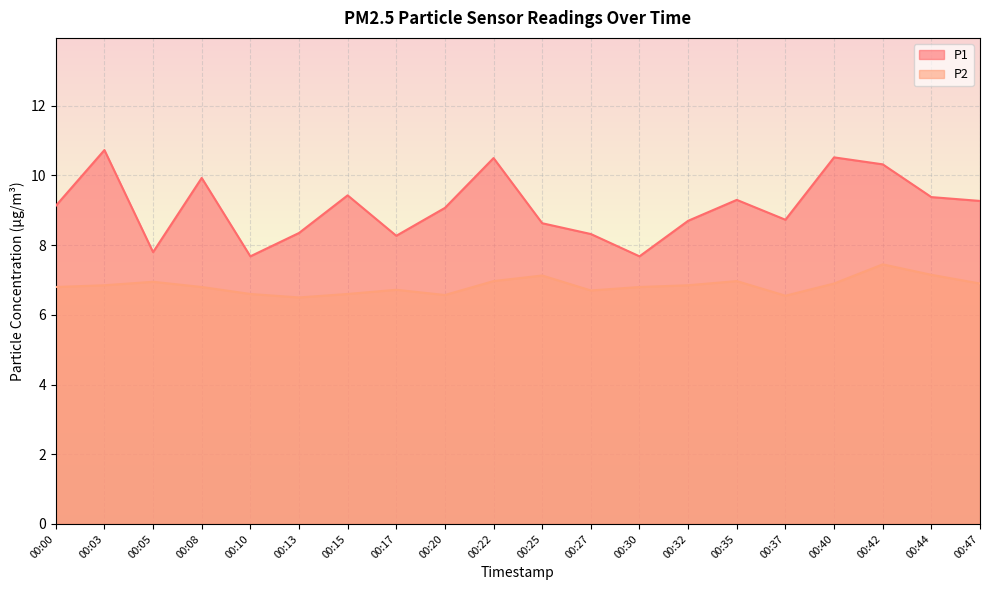

What is the highest value of the P2 series?

7.5